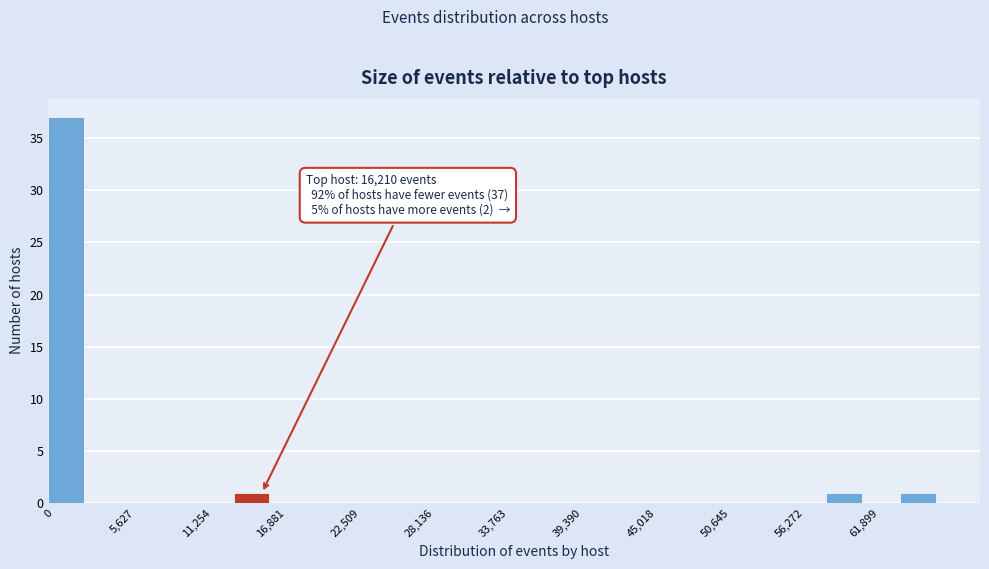

Read against the x-axis, roughly where is the centre of the tallest bar?

1000